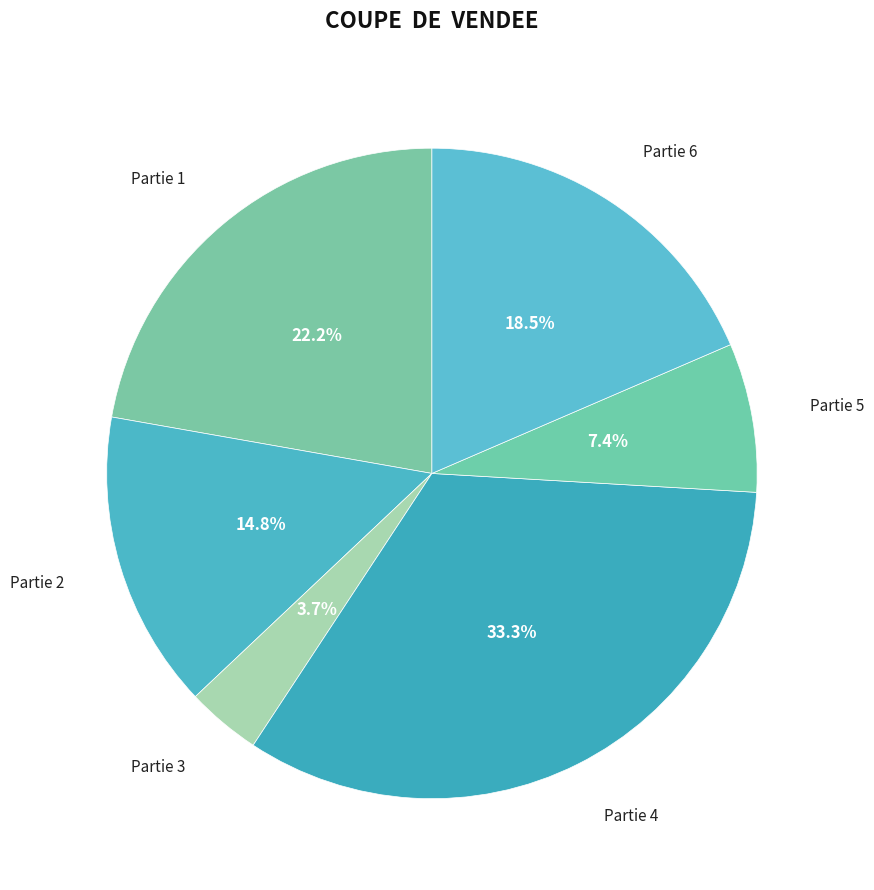

Combined, what portion of the pie is Partie 6 and Partie 2?

33.3%